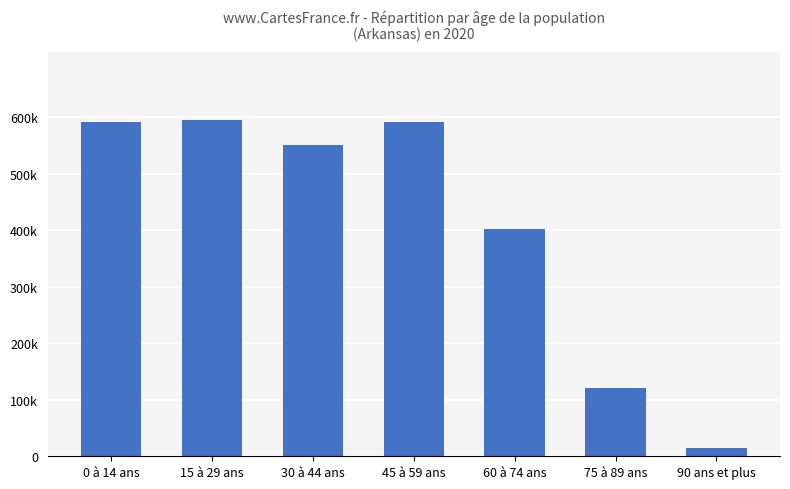

At which category does the chart reach its peak across all series?

15 à 29 ans